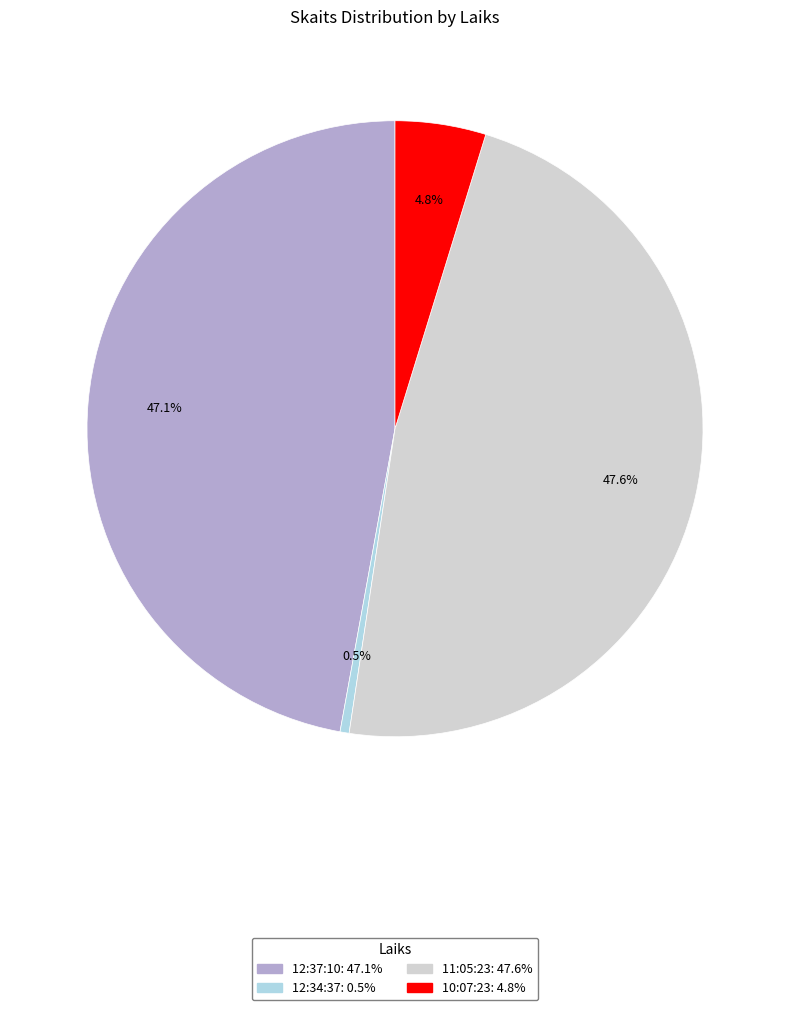

Does 12:34:37 account for over 50% of the chart?

No